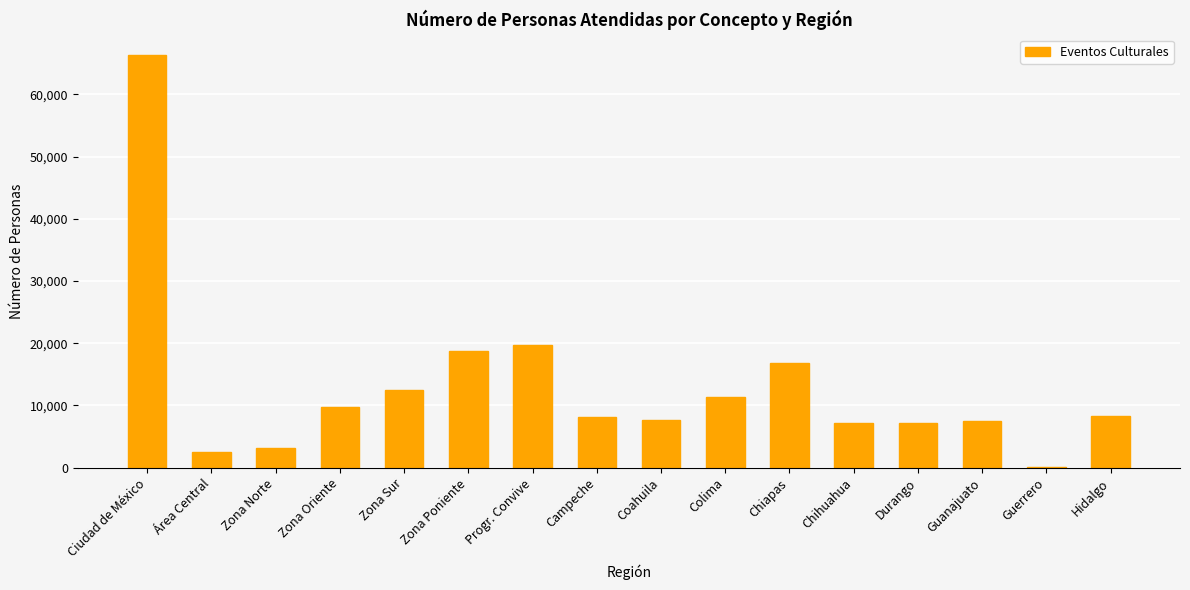

At which label does the data first exceed 8325?

Ciudad de México